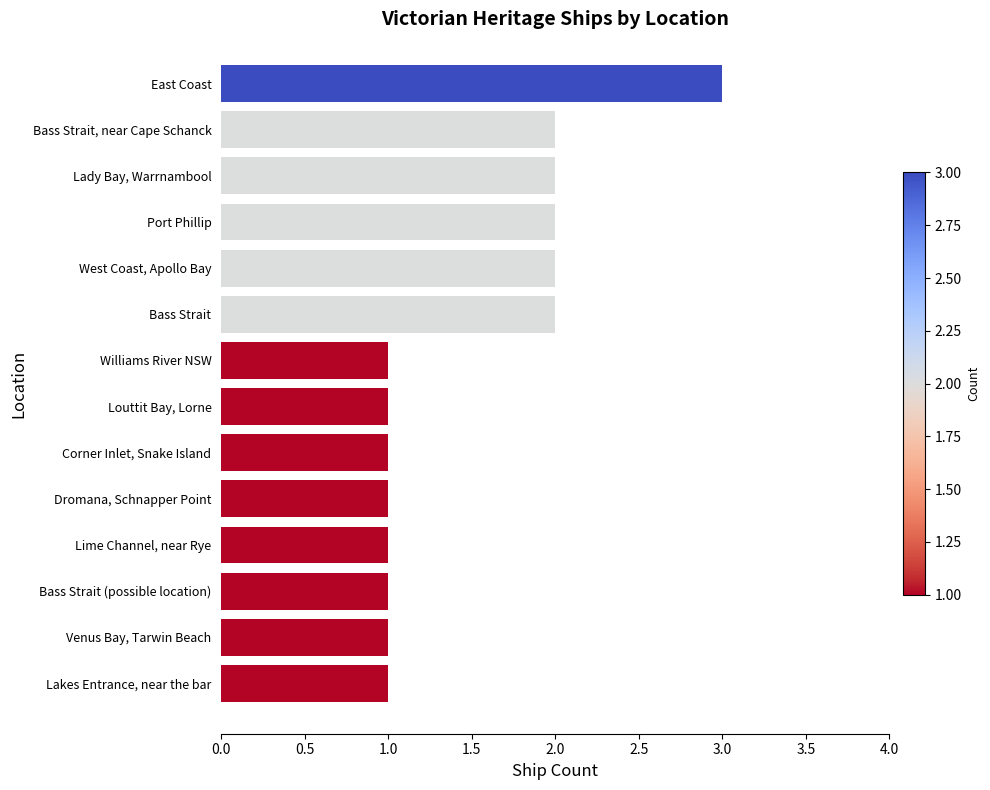

What is the sum of the values at West Coast, Apollo Bay and Venus Bay, Tarwin Beach?

3